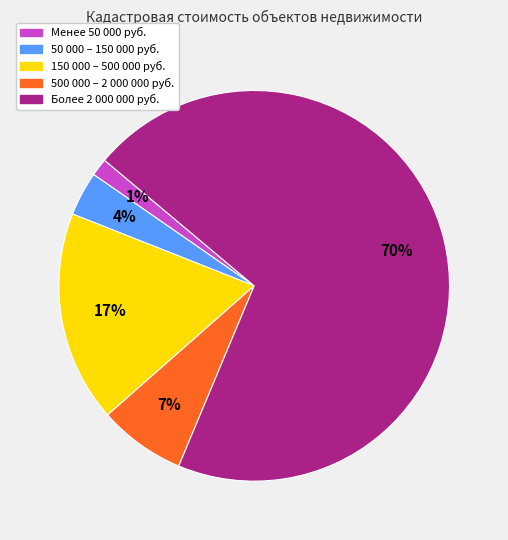

Is there a majority slice in this chart?

Yes